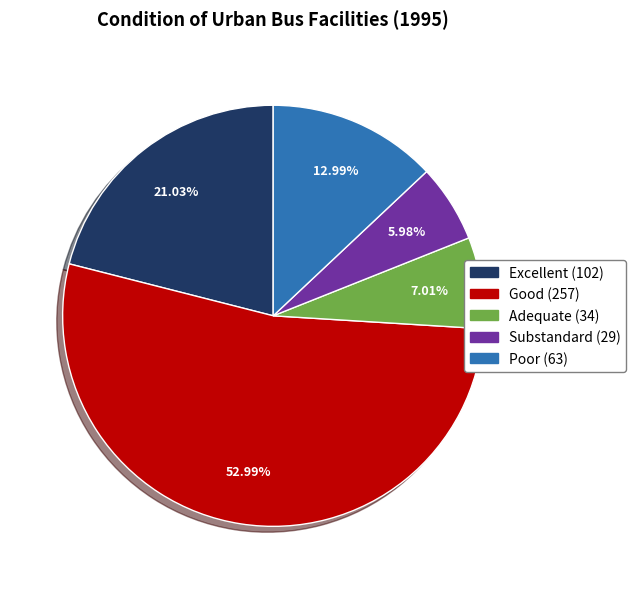

Which slice is the largest?

Good